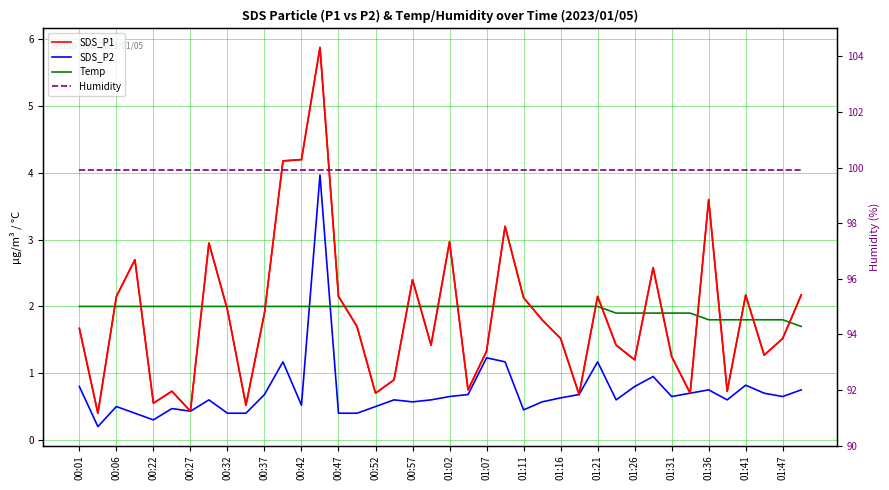

What is the difference between the maximum and second lowest values in the SDS_P1 series?

5.5